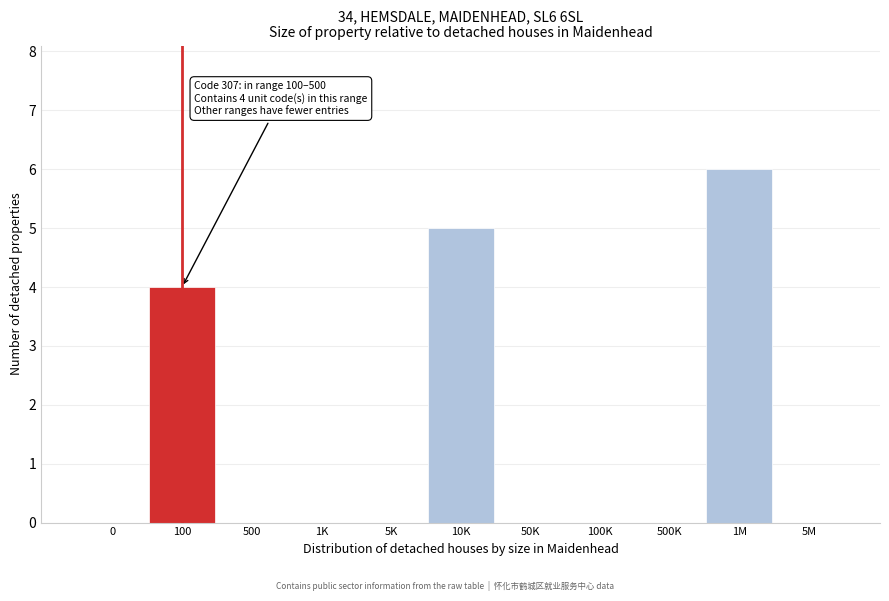

Reading left to right, list all the values displayed in this chart.

0=0	100=4	500=0	1K=0	5K=0	10K=5	50K=0	100K=0	500K=0	1M=6	5M=0